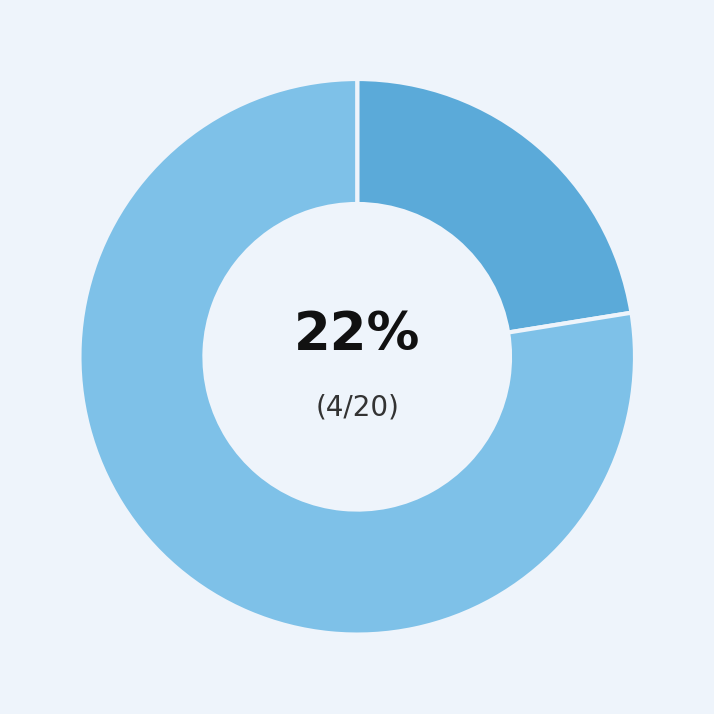

To the nearest percent, what is the average slice percentage?

50%